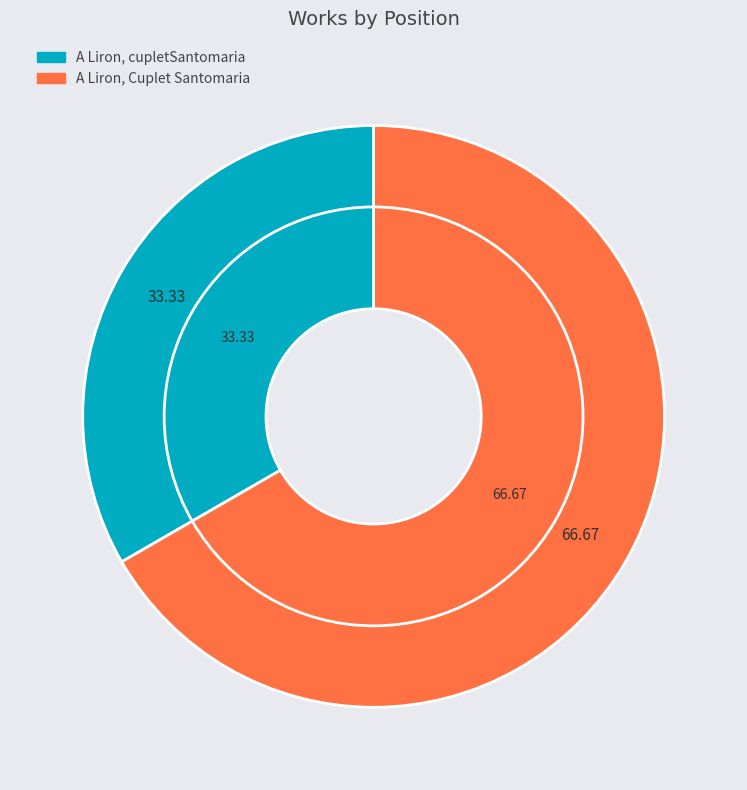

The A Liron, cupletSantomaria slice represents 39% of the pie. True or false?

False